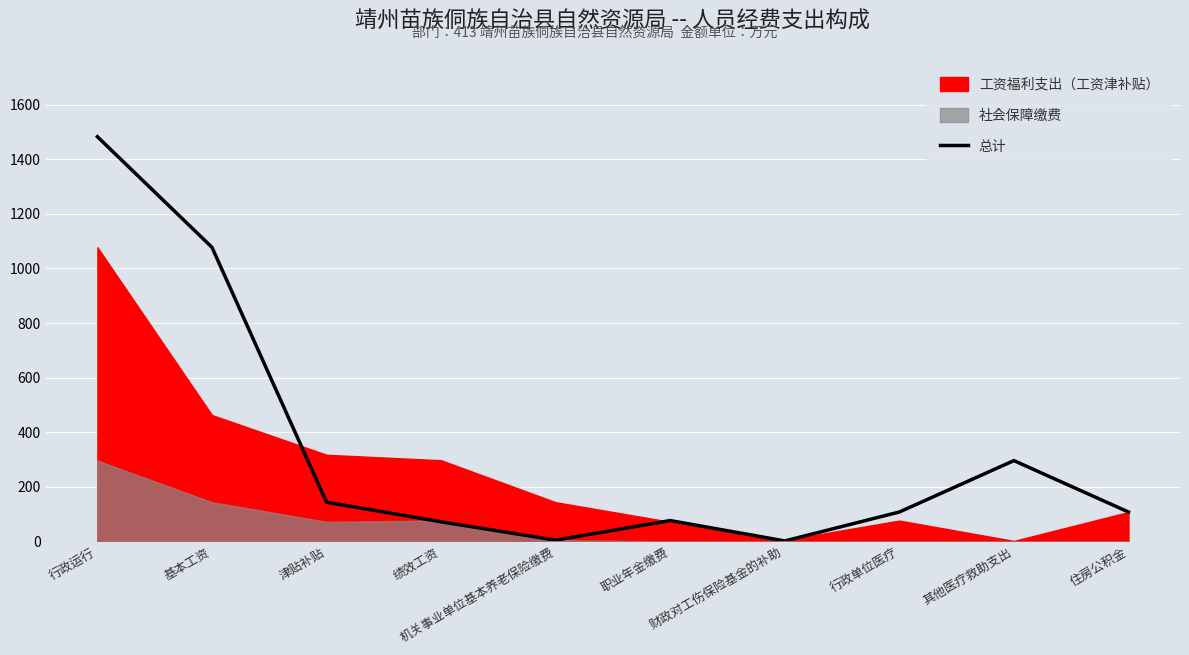

The chart shows a value of 185.4 at 住房公积金. True or false?

False